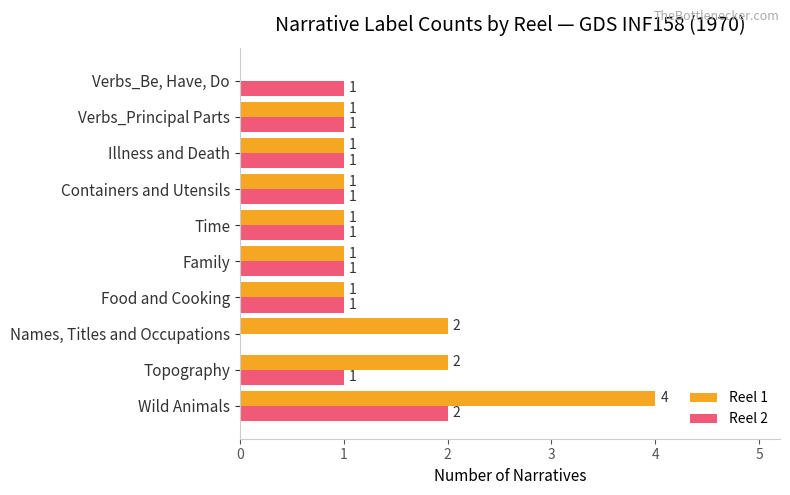

The value of Reel 1 at Verbs_Be, Have, Do is -3. True or false?

False